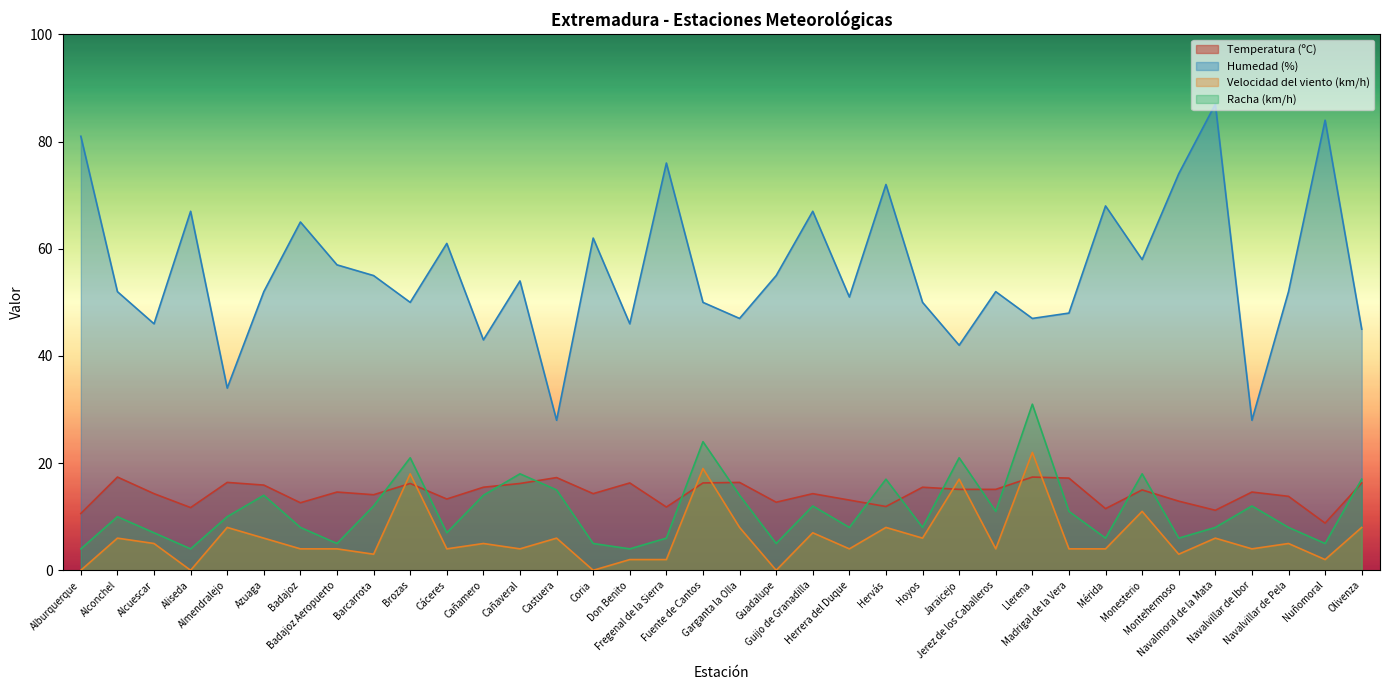

What is the sum of all Humedad (%) values?

2006.0